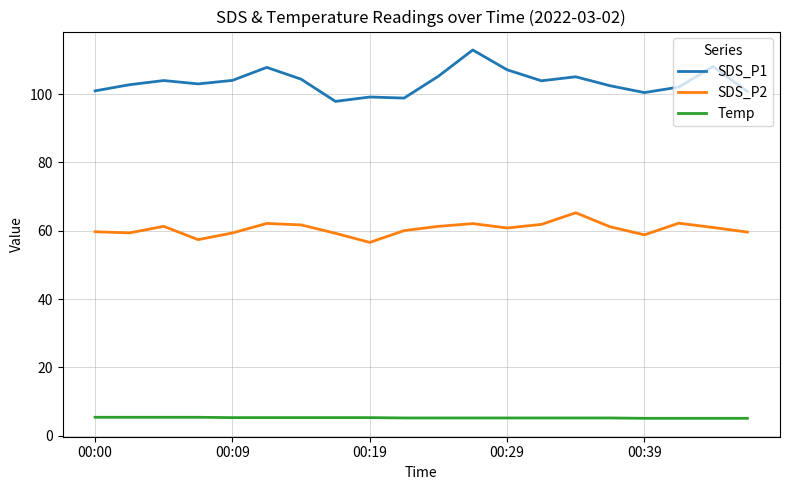

Rank the series by their average value, from lowest to highest.

Temp, SDS_P2, SDS_P1